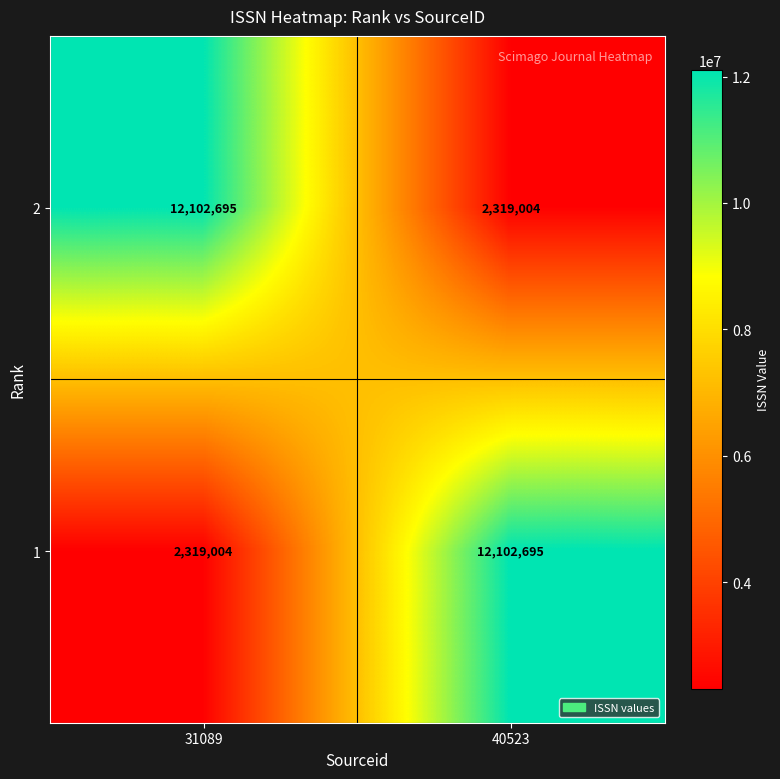

Rank the series at 40523 from highest to lowest value.

1, 2